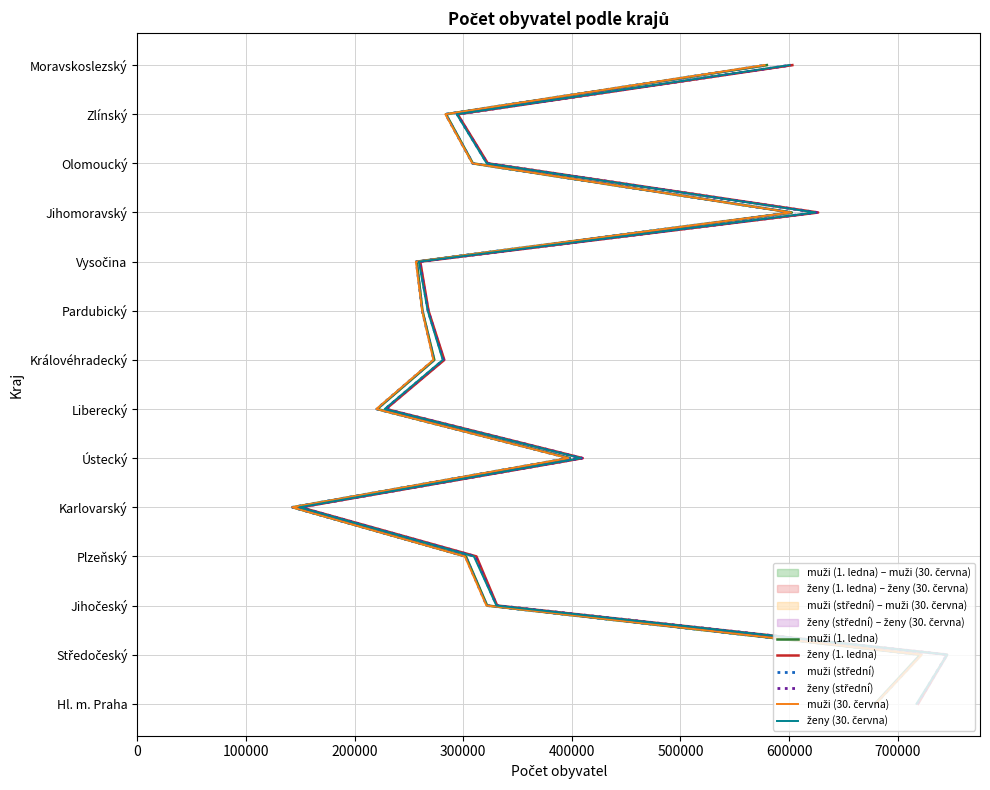

True or false: muži (30. června) has a value of 5 at 300000.

False